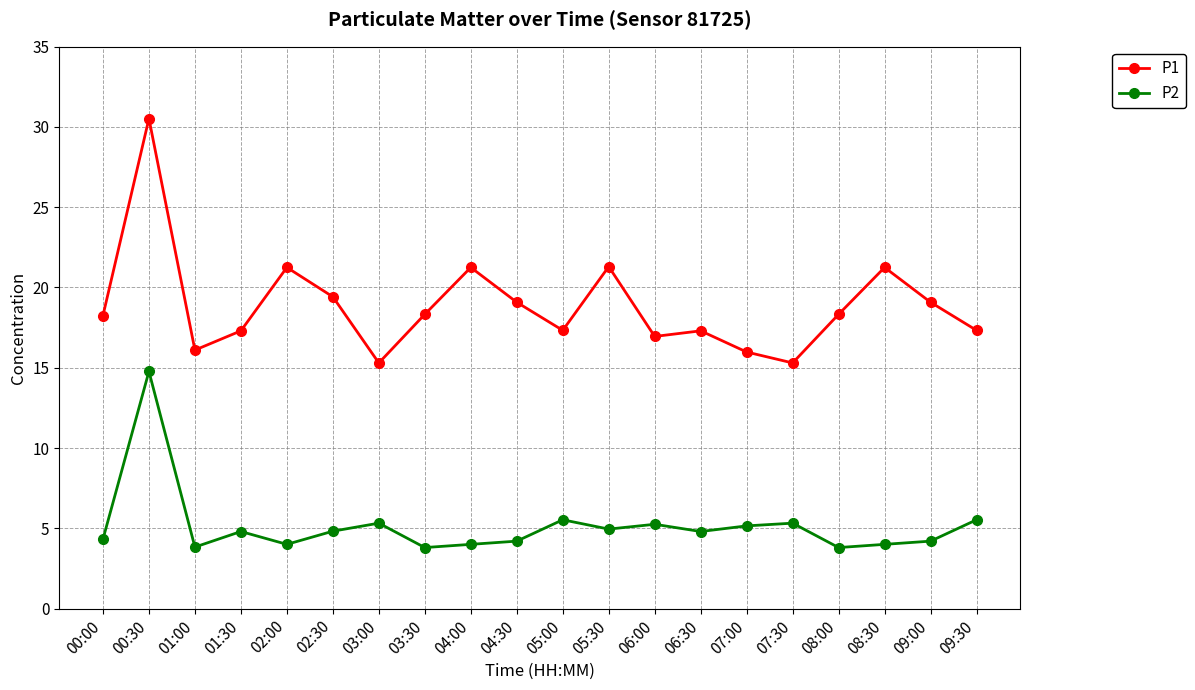

How many lines are shown in the chart?

2